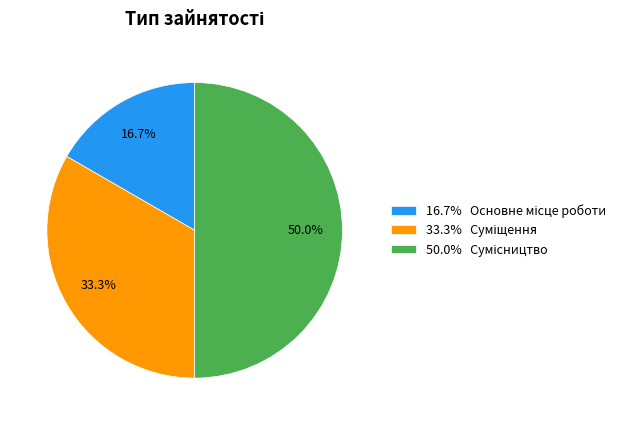

Rank the categories by value from lowest to highest.

Основне місце роботи, Суміщення, Сумісництво